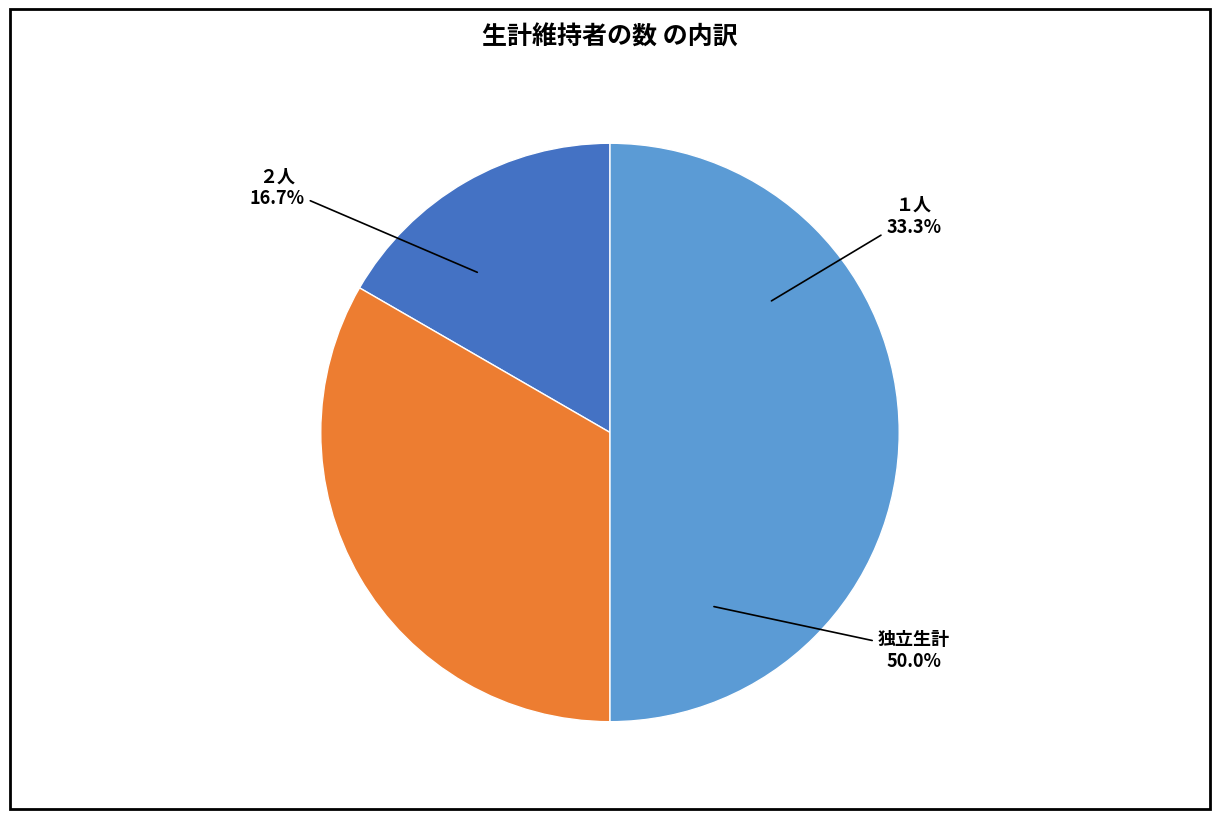

Does 独立生計 account for over 50% of the chart?

No